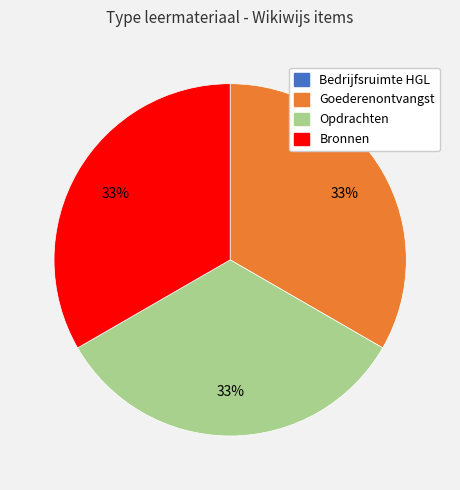

To the nearest percent, what portion does Opdrachten represent?

33%